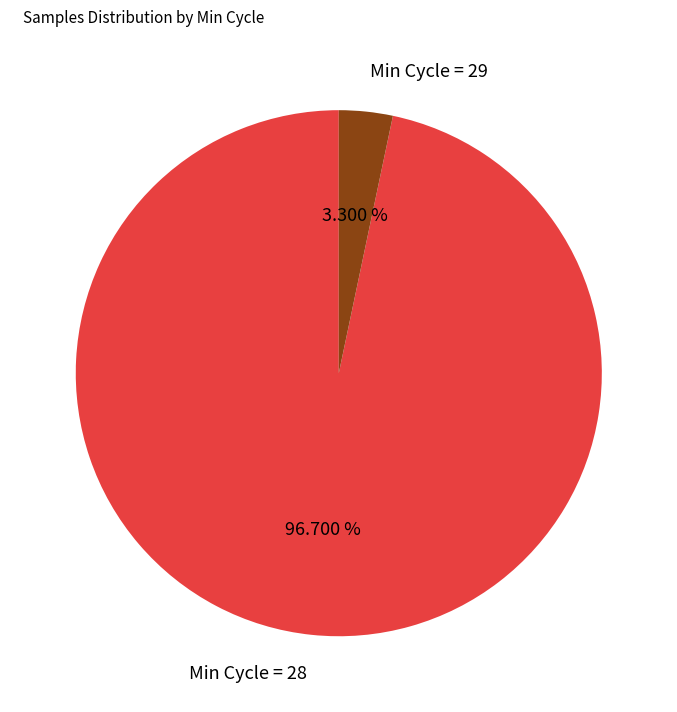

How many segments does this pie chart have?

2